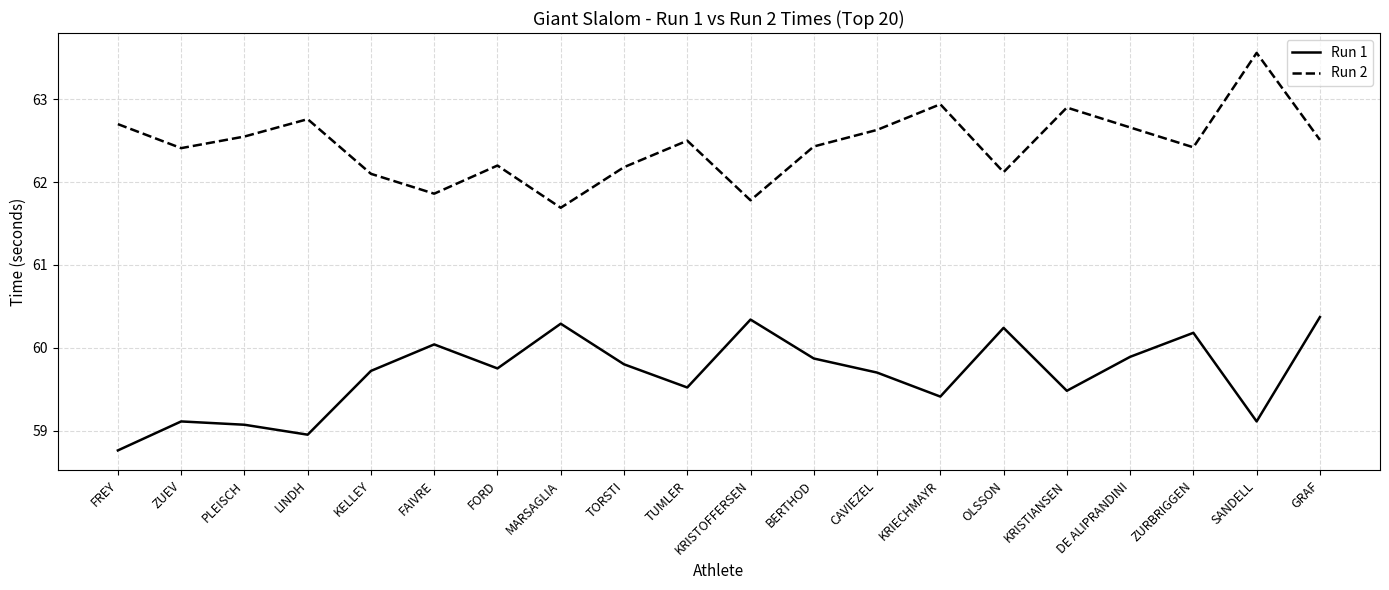

Which series has the largest total across all categories?

Run 2